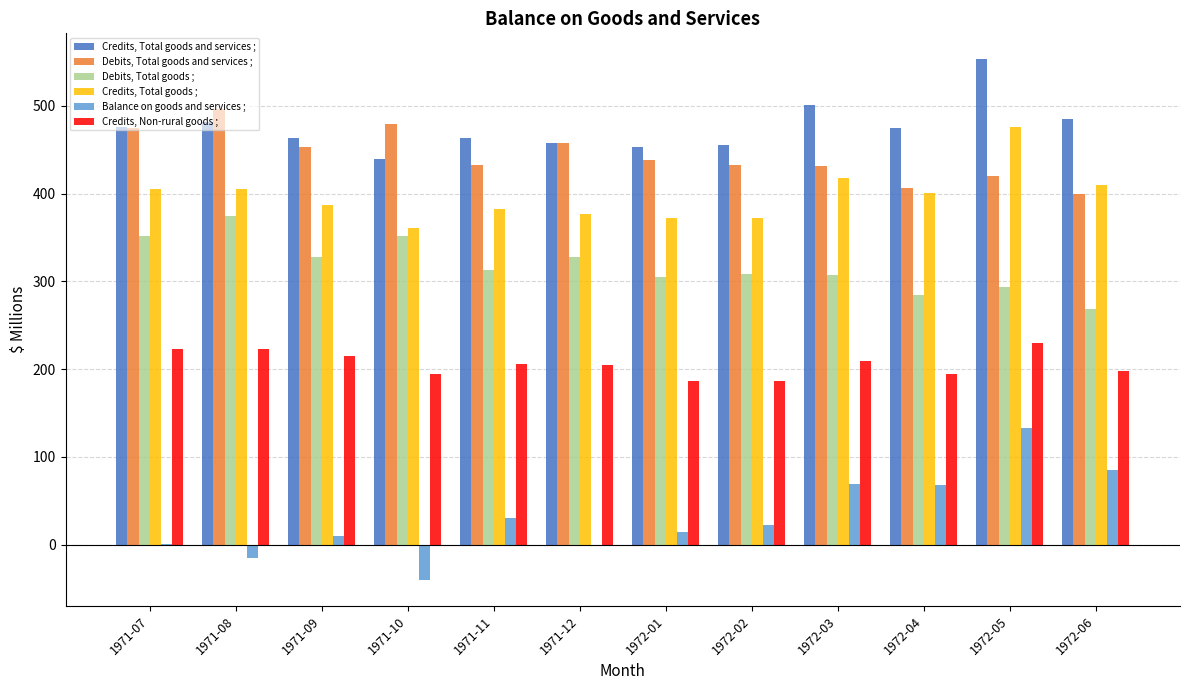

At which category is the sum across all series the highest?

1972-05